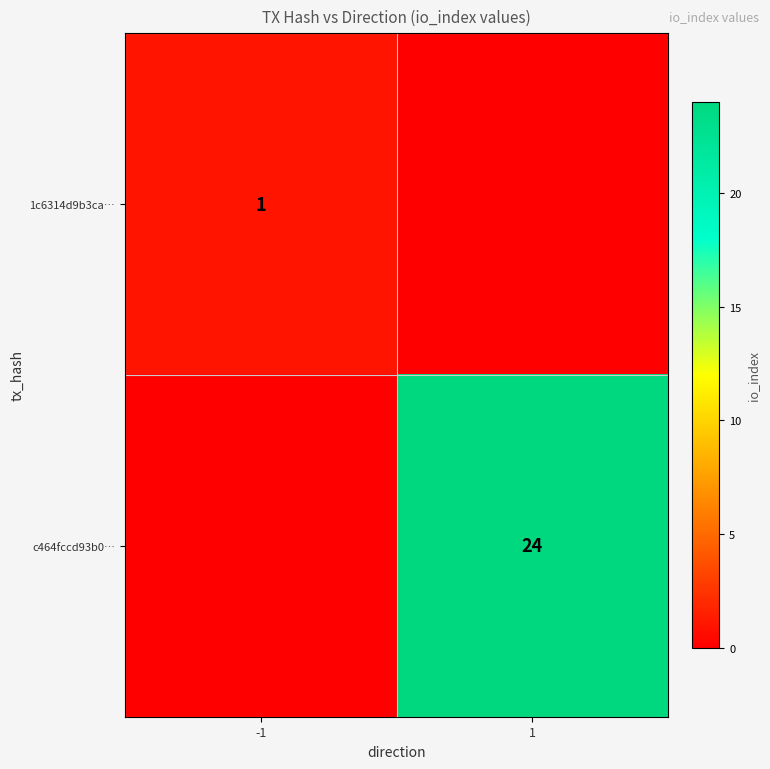

Is it true that c464fccd93b0… equals 39 at 1?

False